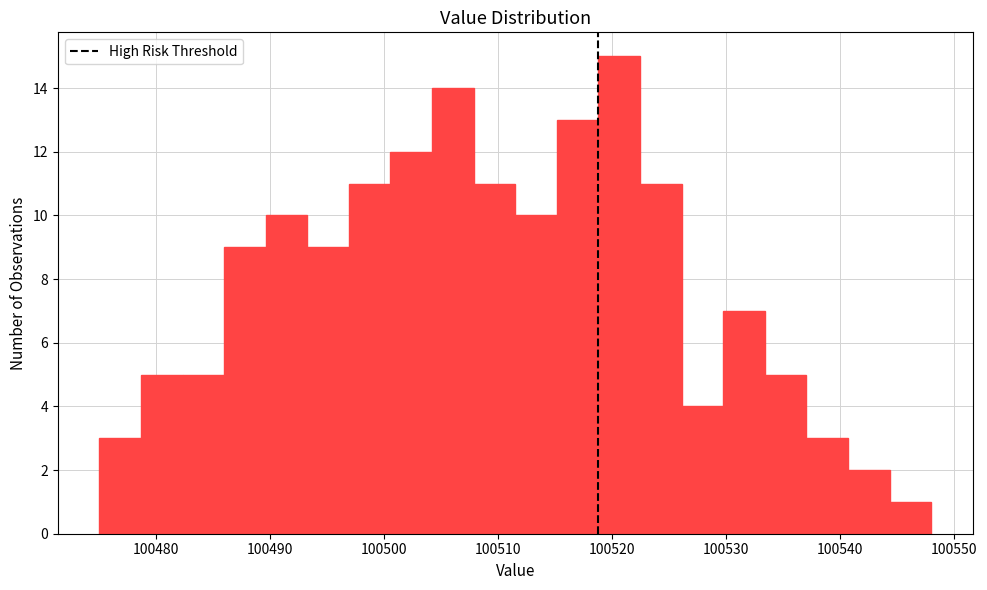

Read against the x-axis, roughly where is the centre of the tallest bar?

100521